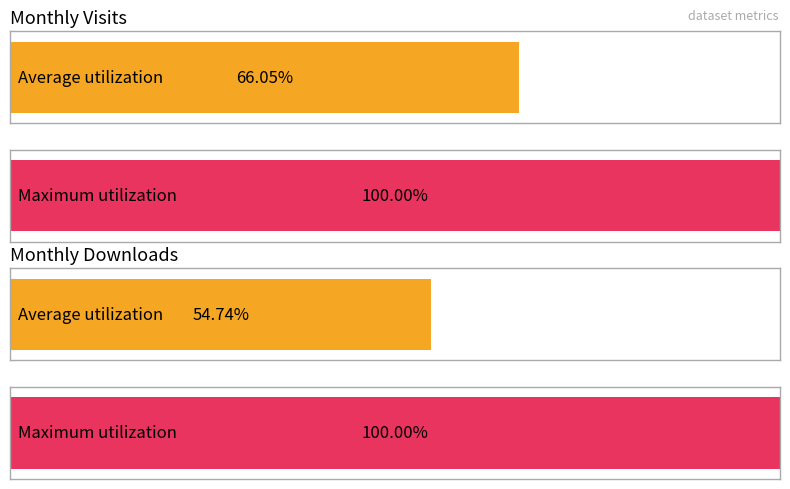

Which series has the largest total across all categories?

monthly_visit